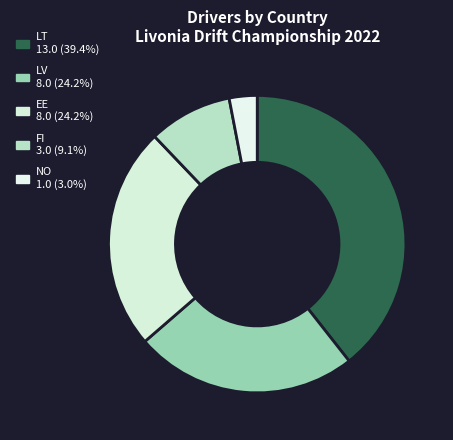

What percentage is the LT slice, to the nearest percent?

39%